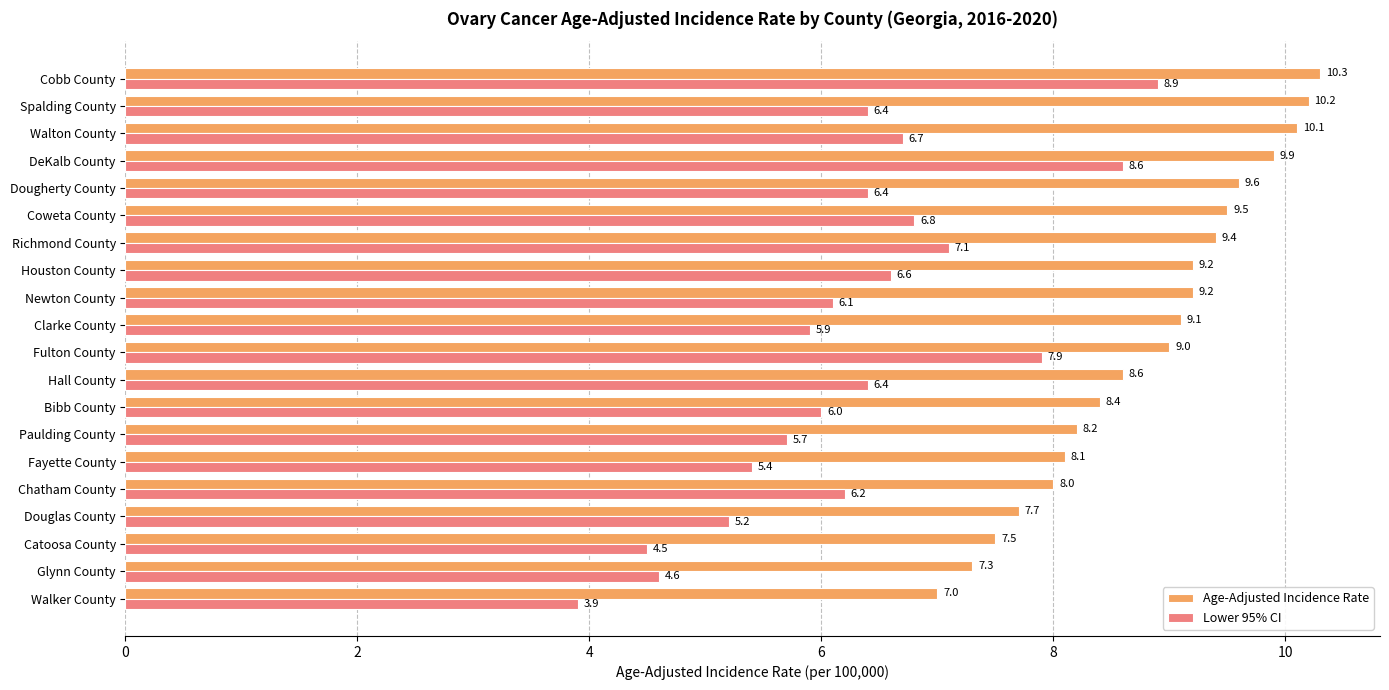

Which series has the largest range (max minus min)?

Lower 95% CI